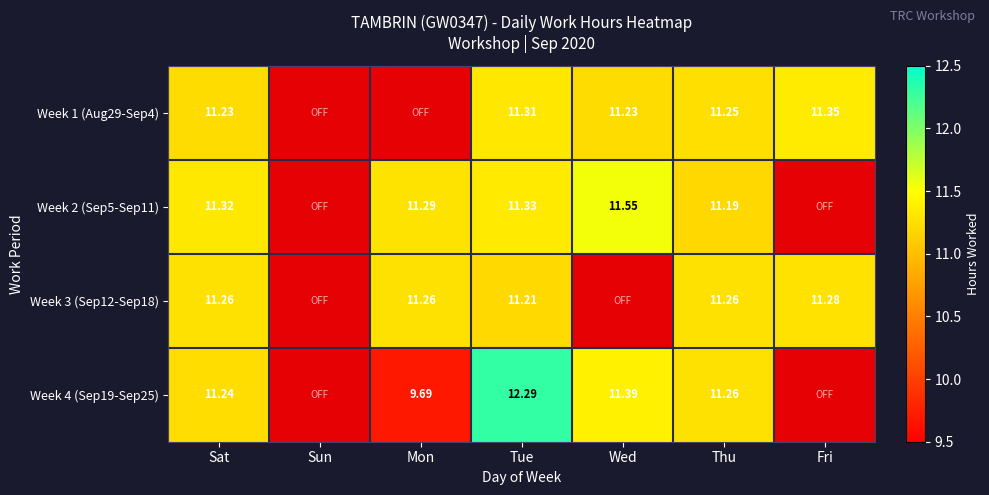

At which label is Week 4 (Sep19-Sep25) closest to 6?

Mon